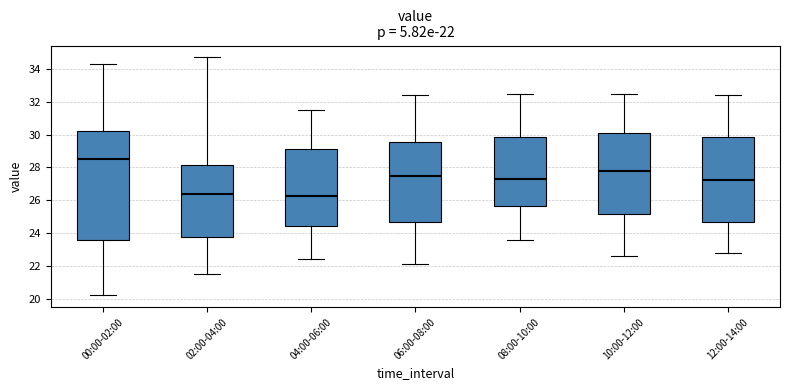

Which box is the tallest, from its lower edge to its upper edge?

00:00-02:00